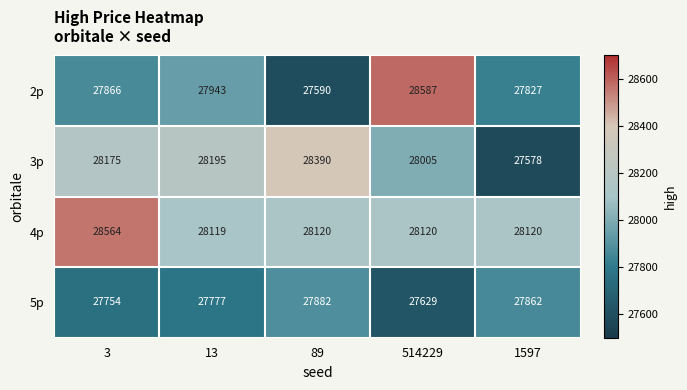

Which label corresponds to the largest value in the chart?

514229